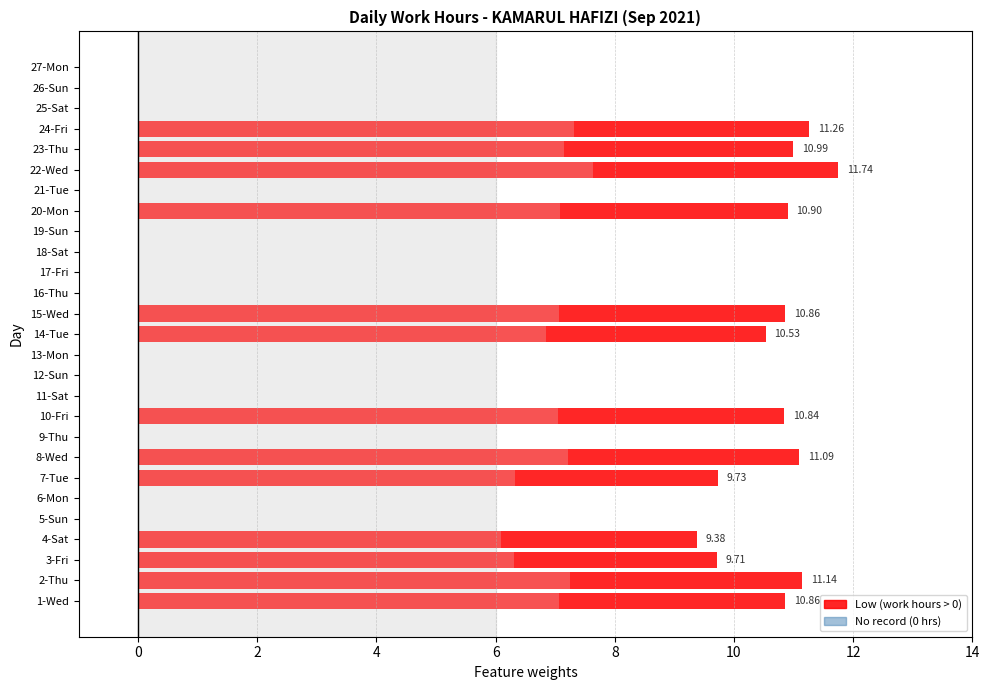

Does the chart contain stacked bars?

No